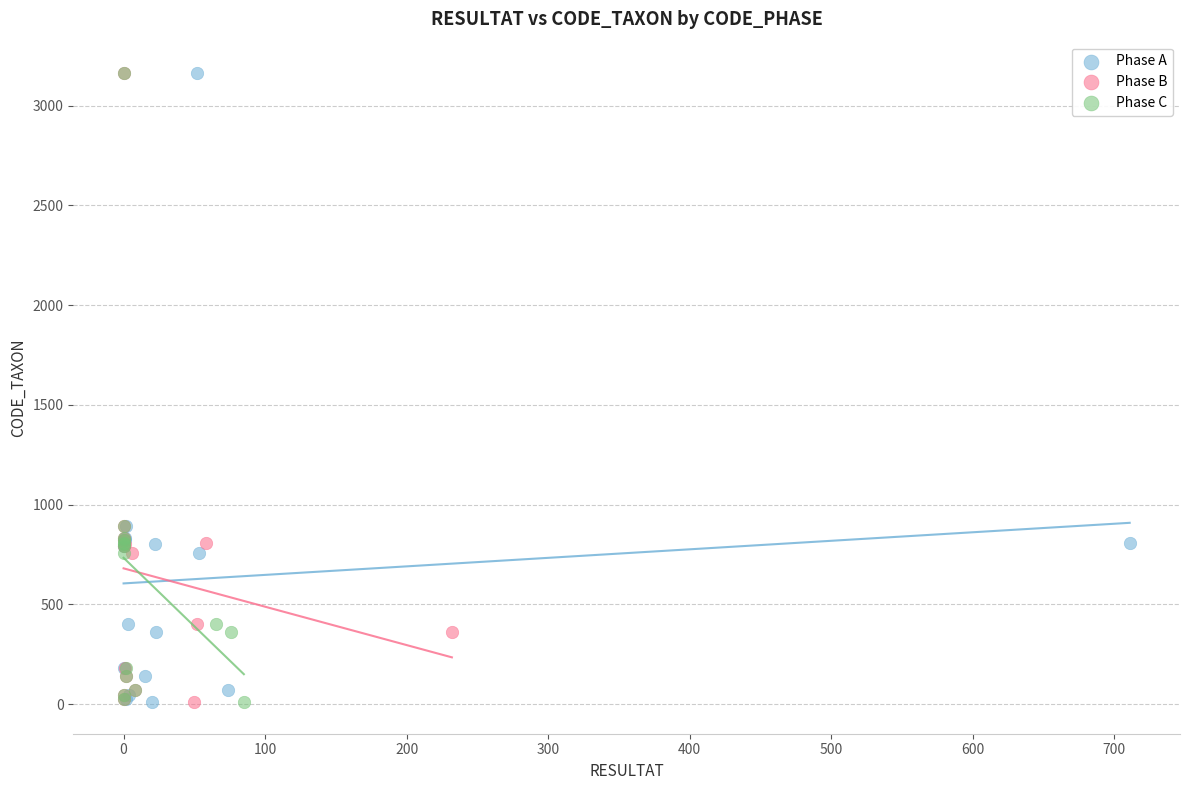

What are all the series names shown in the legend?

Phase A, Phase B, Phase C